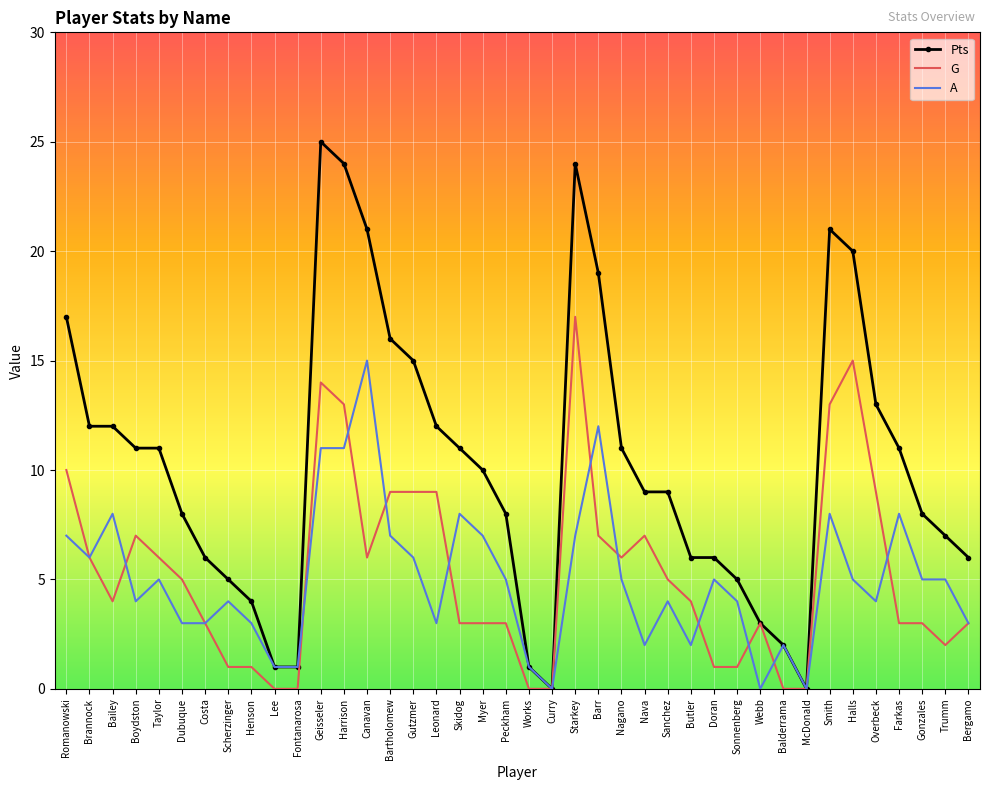

The value of A at Lee is 1. True or false?

True